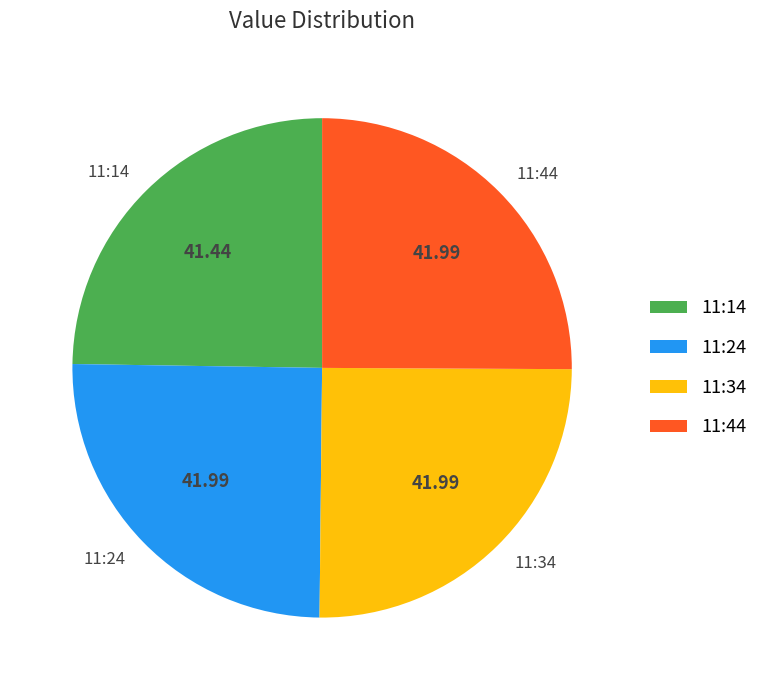

Is there a majority slice in this chart?

No